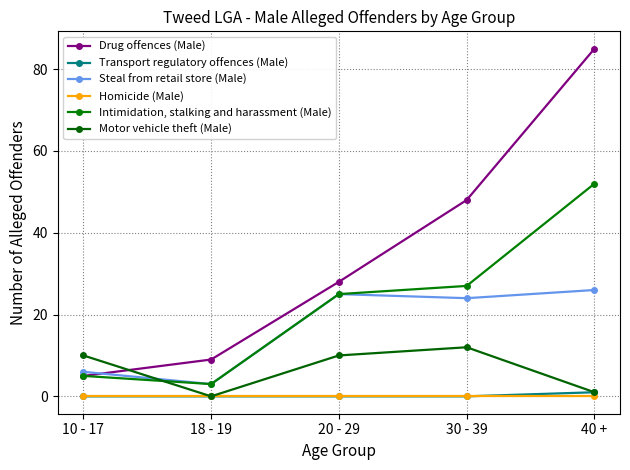

Reading left to right, extract all data points from this chart.

Drug offences (Male): 5	9	28	48	85
Transport regulatory offences (Male): 0	0	0	0	1
Steal from retail store (Male): 6	3	25	24	26
Homicide (Male): 0	0	0	0	0
Intimidation, stalking and harassment (Male): 5	3	25	27	52
Motor vehicle theft (Male): 10	0	10	12	1